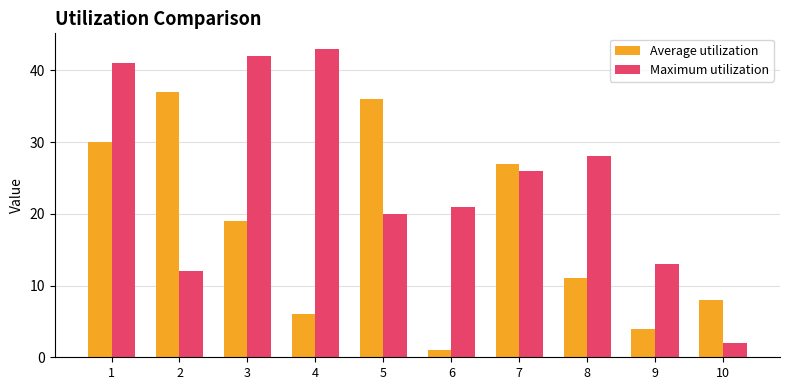

Is it true that Average utilization equals 6 at 9?

False